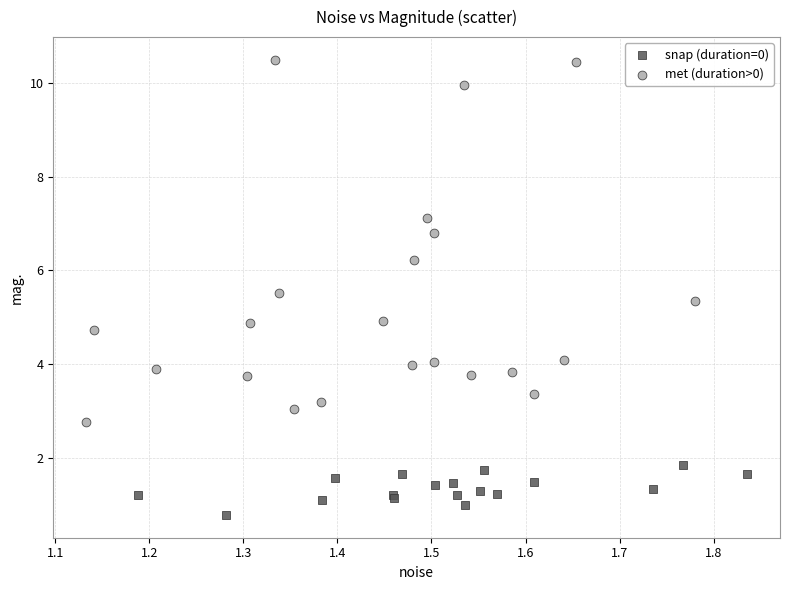

Which series has the widest spread of Y values?

met (duration>0)